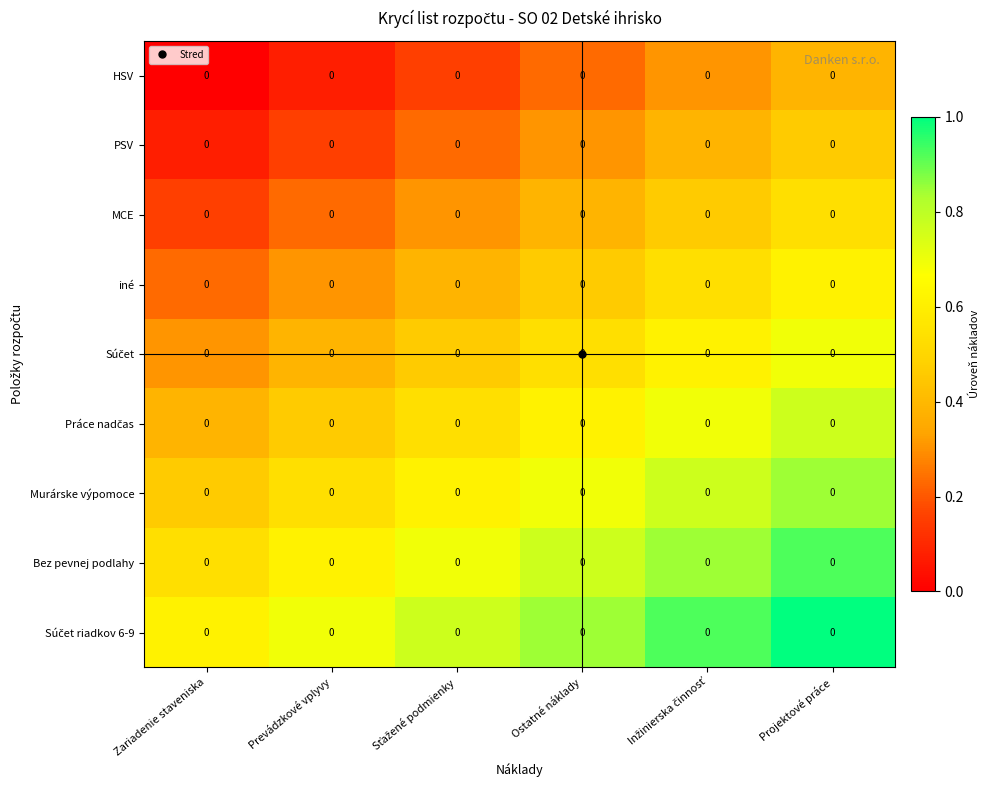

What is the difference between the highest and lowest values at Projektové práce?

0.6